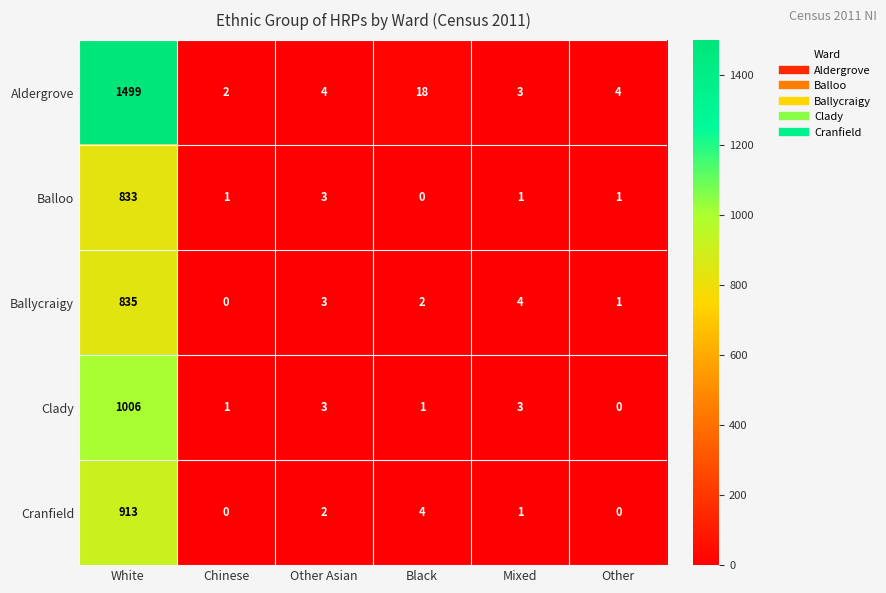

Reading left to right, list all the values displayed in this chart.

Aldergrove: White=1499	Chinese=2	Other Asian=4	Black=18	Mixed=3	Other=4
Balloo: White=833	Chinese=1	Other Asian=3	Black=0	Mixed=1	Other=1
Ballycraigy: White=835	Chinese=0	Other Asian=3	Black=2	Mixed=4	Other=1
Clady: White=1006	Chinese=1	Other Asian=3	Black=1	Mixed=3	Other=0
Cranfield: White=913	Chinese=0	Other Asian=2	Black=4	Mixed=1	Other=0